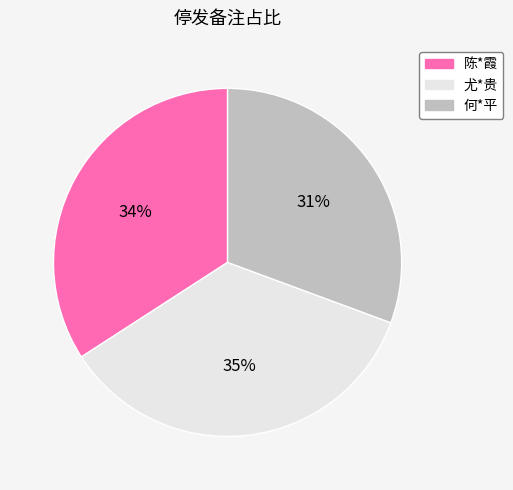

What is the largest slice in the pie chart?

尤*贵